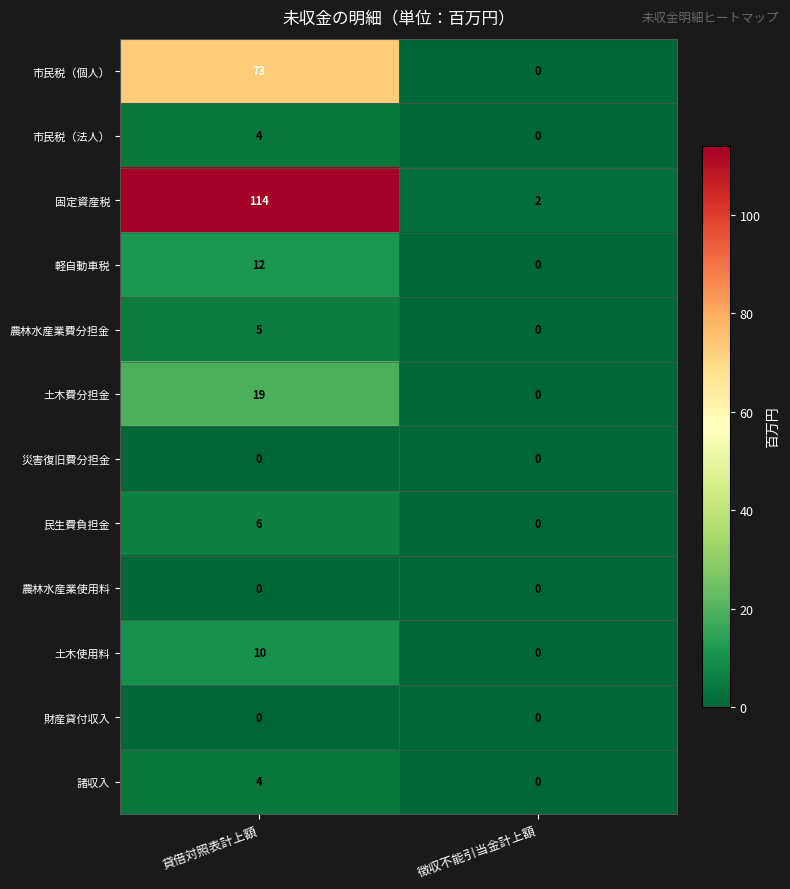

List the labels in order of 市民税（個人） value, largest first.

貸借対照表計上額, 徴収不能引当金計上額